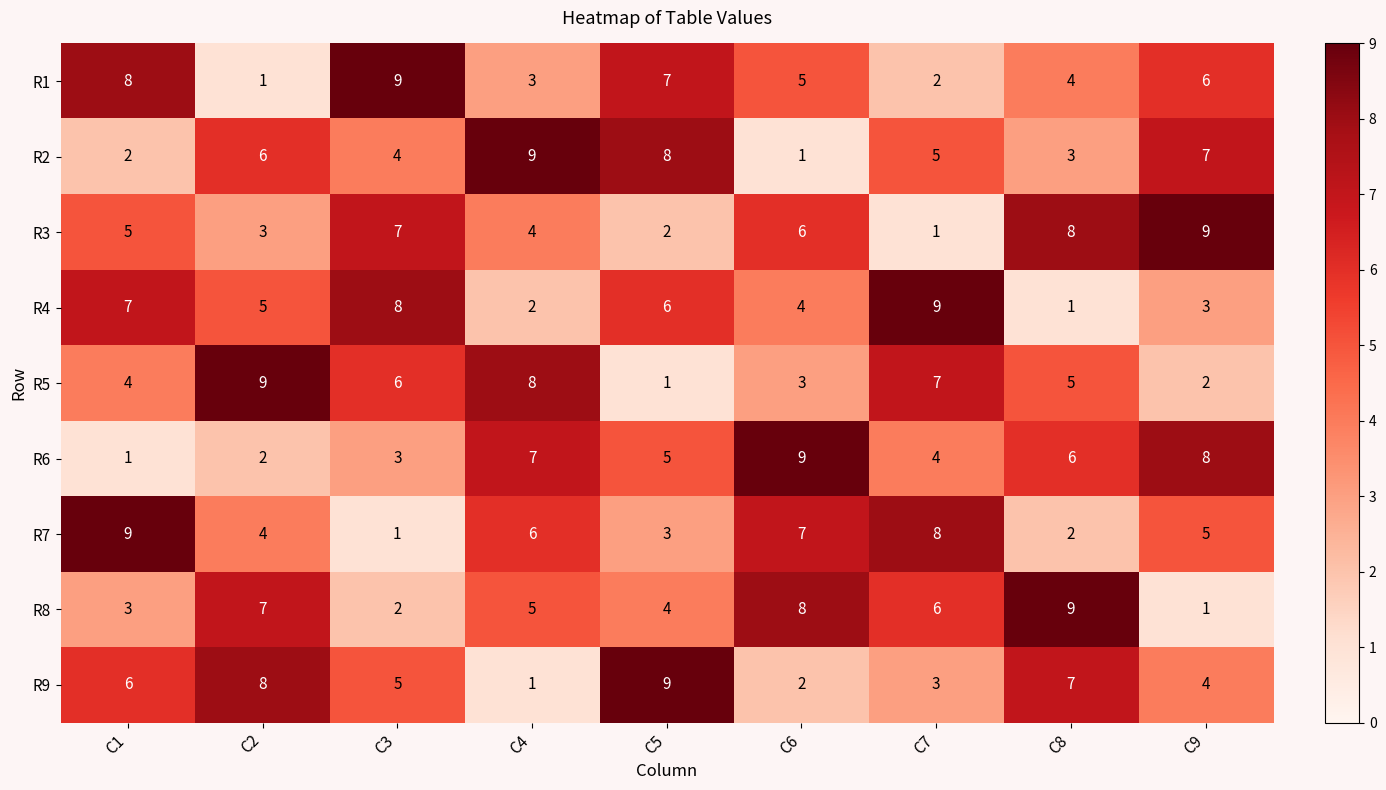

Is it true that R3 equals 7 at C3?

True